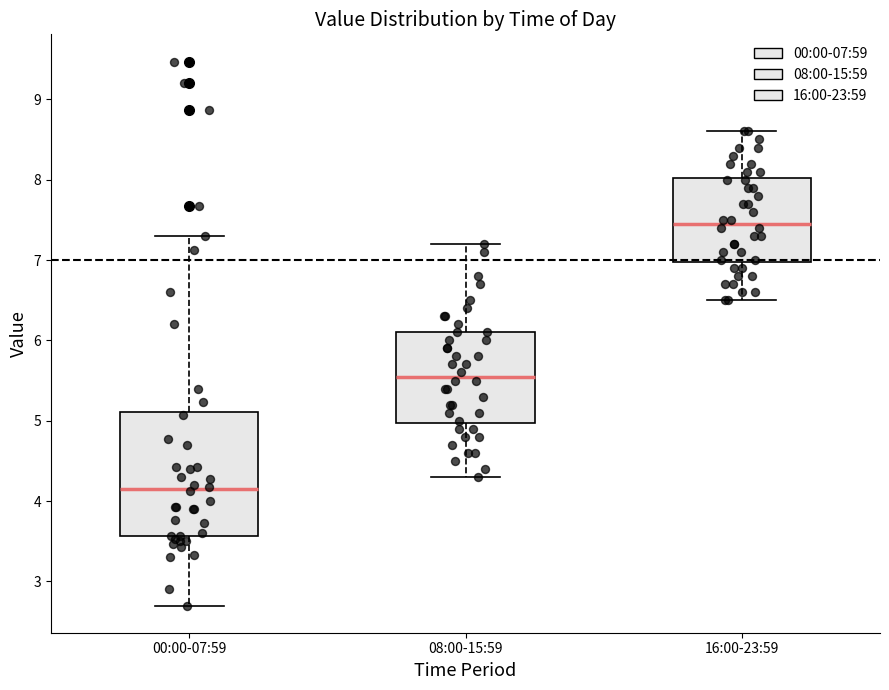

Reading left to right, read every box against the y-axis: the position of its median line, the range the box covers, and the ends of its whiskers. The values are not printed on the chart, so give them approximately, as read against the axis.

00:00-07:59: median 4.2, box 3.6 to 5.1, whiskers 2.7 to 7.3
08:00-15:59: median 5.6, box 5.0 to 6.1, whiskers 4.3 to 7.2
16:00-23:59: median 7.5, box 7.0 to 8.0, whiskers 6.5 to 8.6